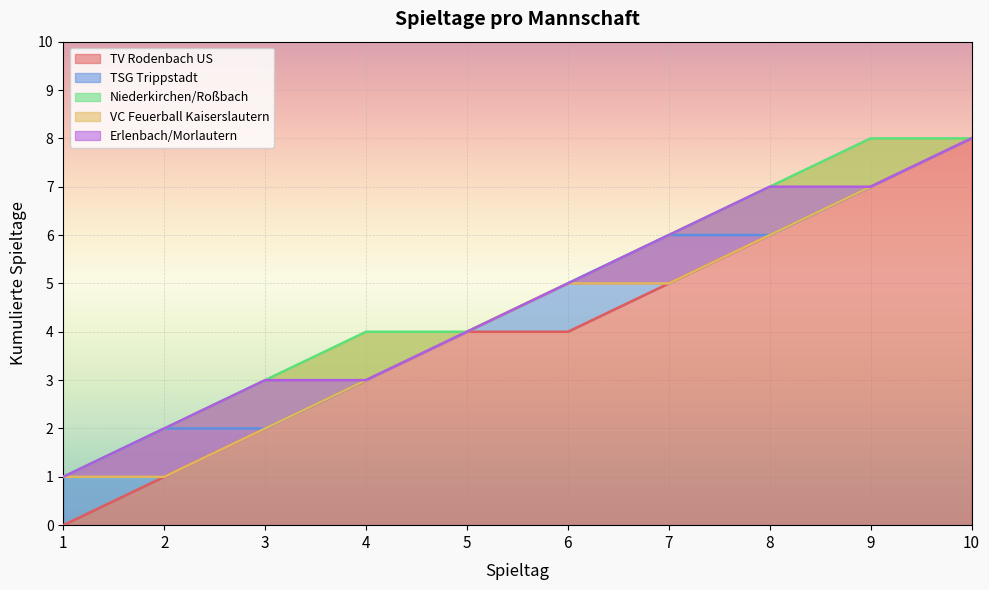

Which series has the largest range (max minus min)?

TV Rodenbach US